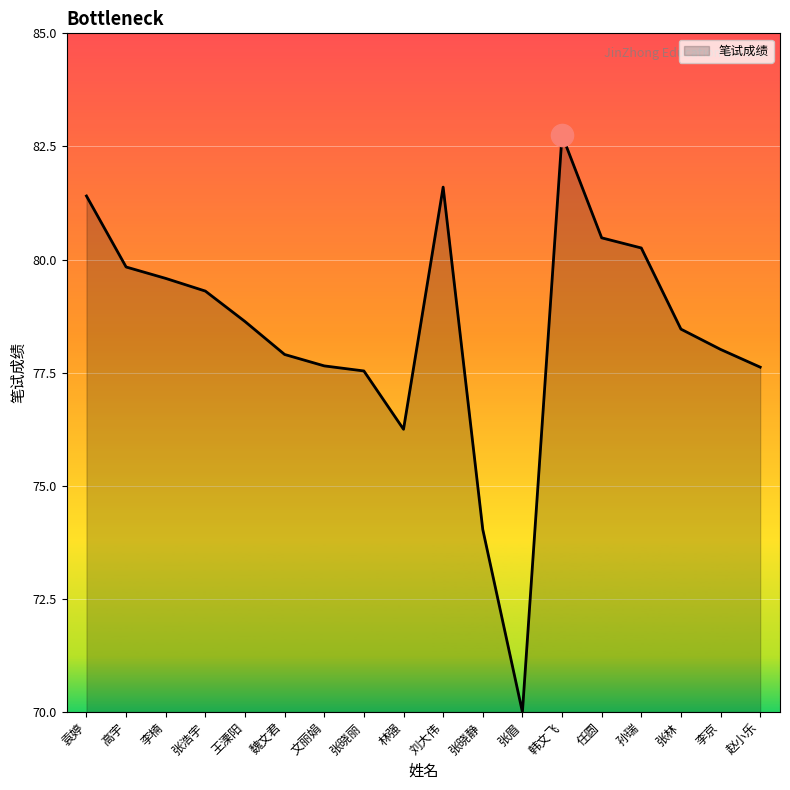

Read the value at 韩文飞.

82.8